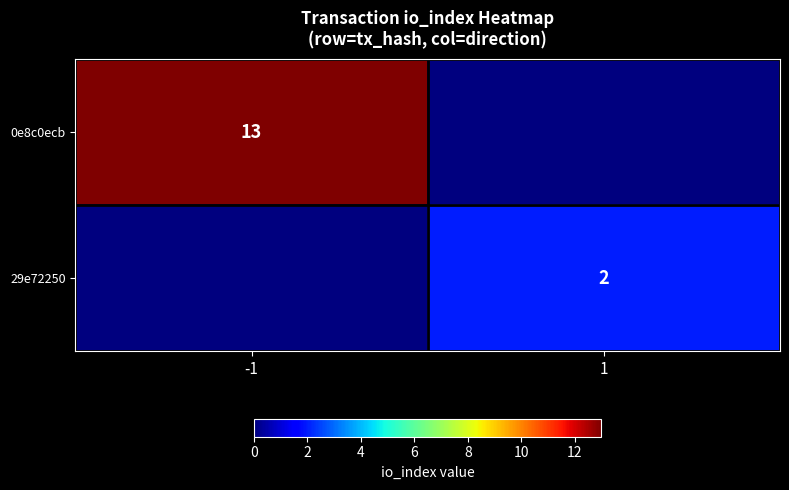

The value of 29e72250 at 1 is 2. True or false?

True